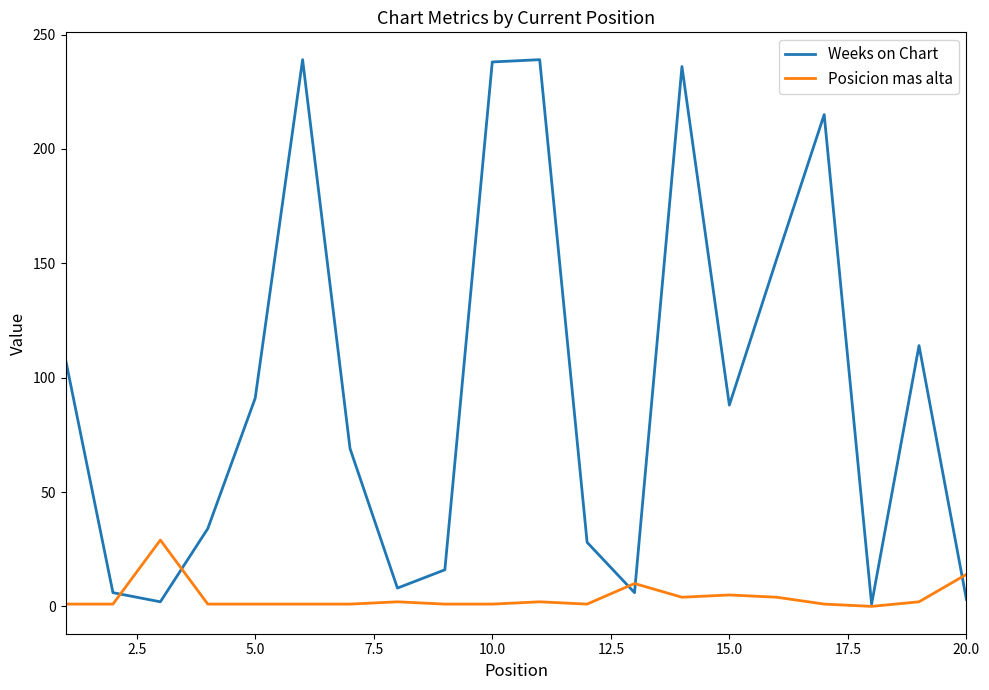

How many lines are shown in the chart?

2